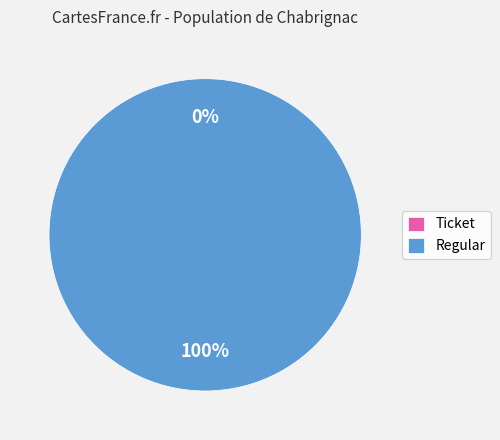

To the nearest percent, what is the average slice percentage?

50%